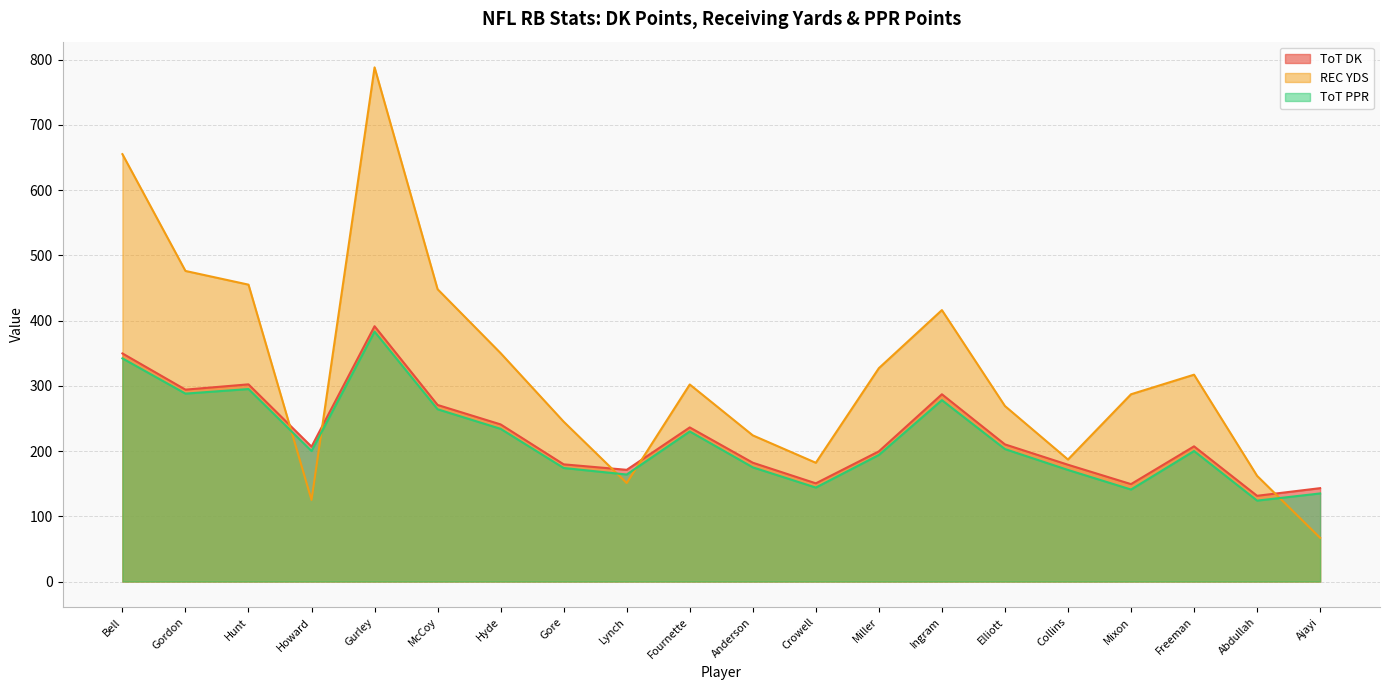

True or false: REC YDS has a value of 67.0 at Ajayi.

True